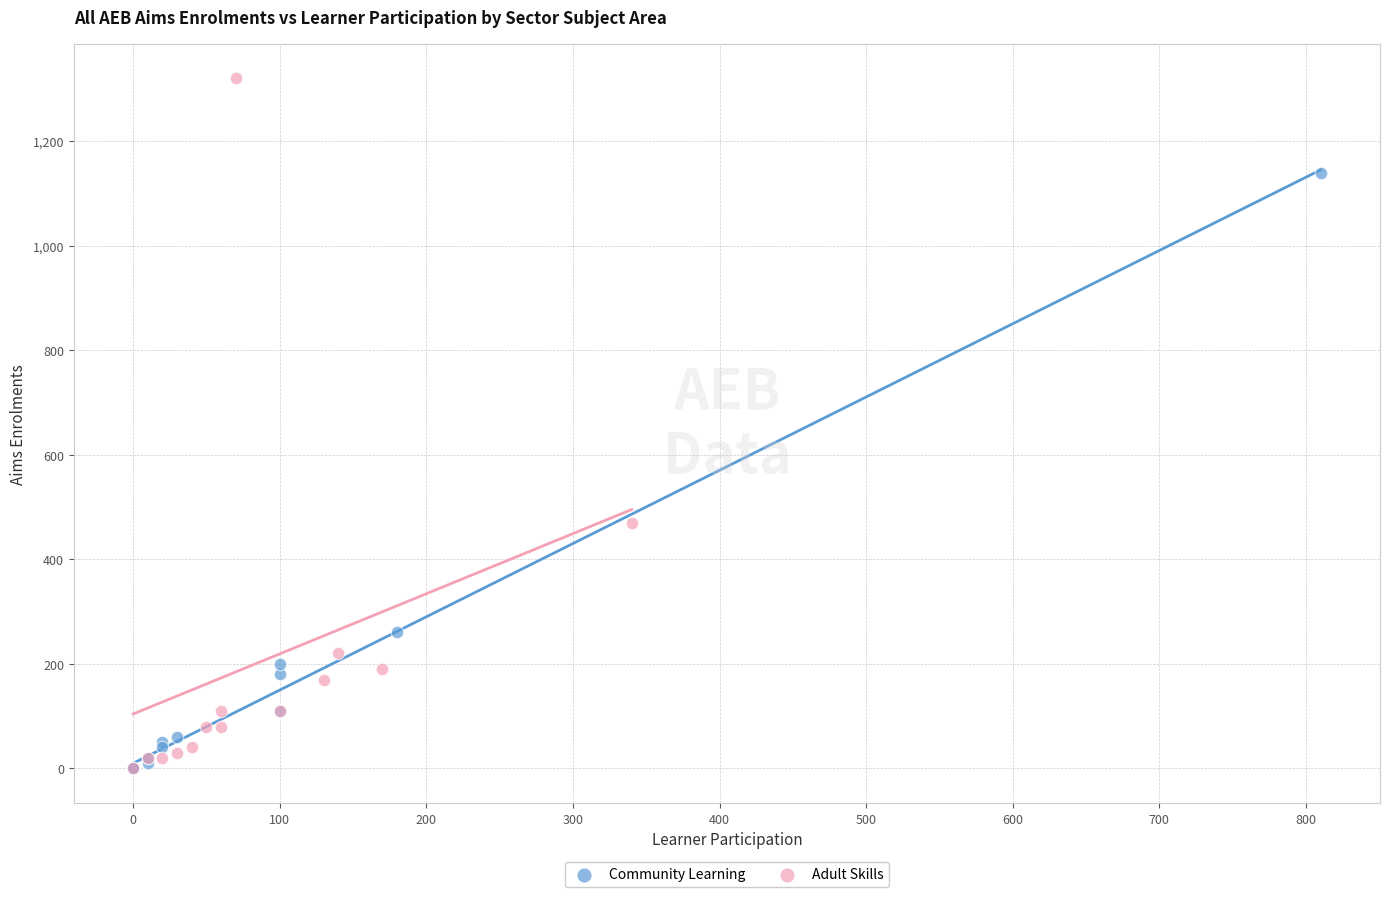

What are all the series names shown in the legend?

Community Learning, Adult Skills